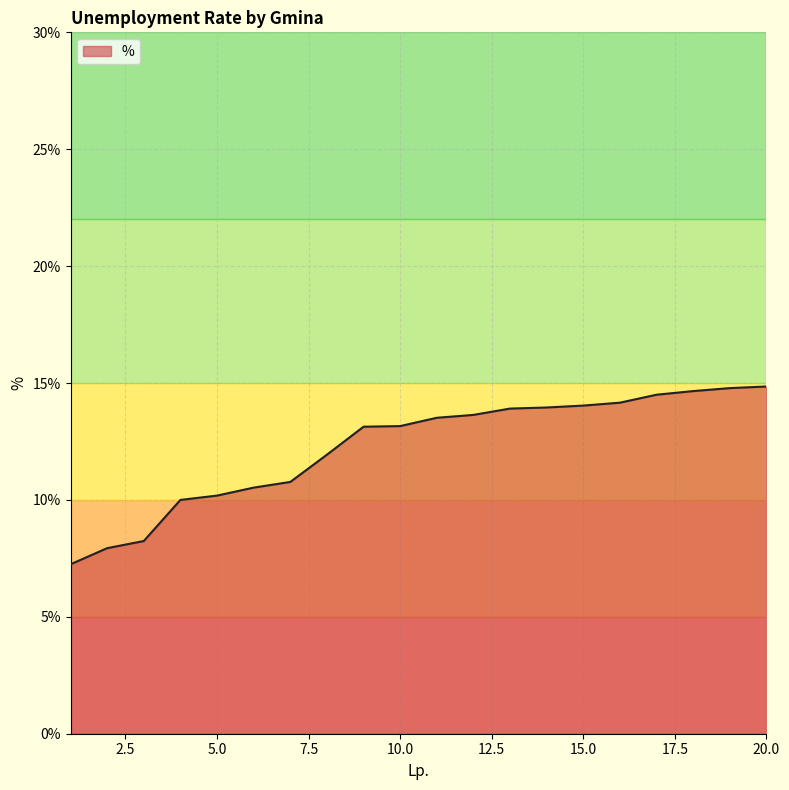

What is the smallest value displayed?

7.2